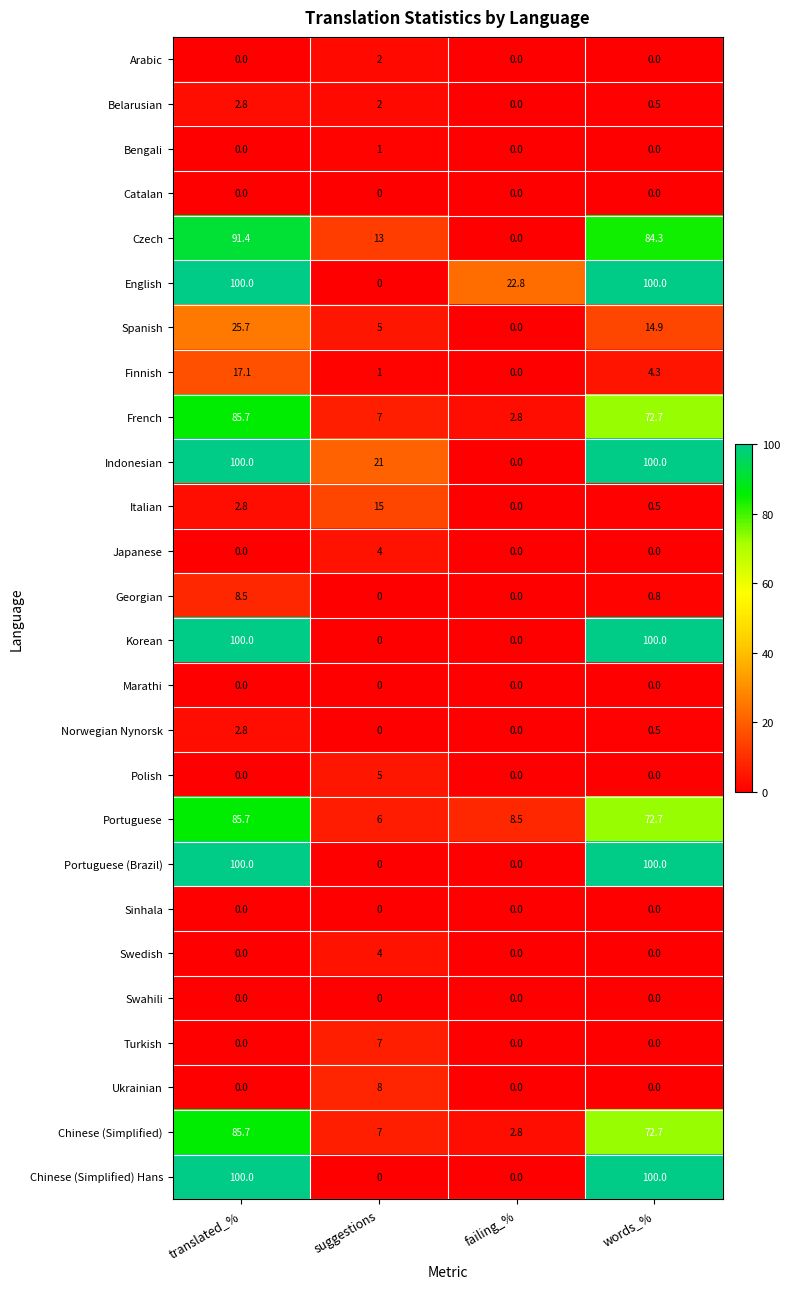

What is the sum of the Finnish values at words_% and failing_%?

4.3